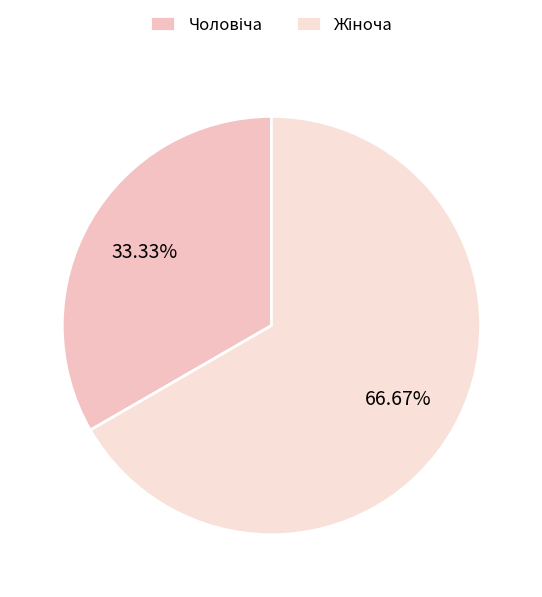

How many segments does this pie chart have?

2